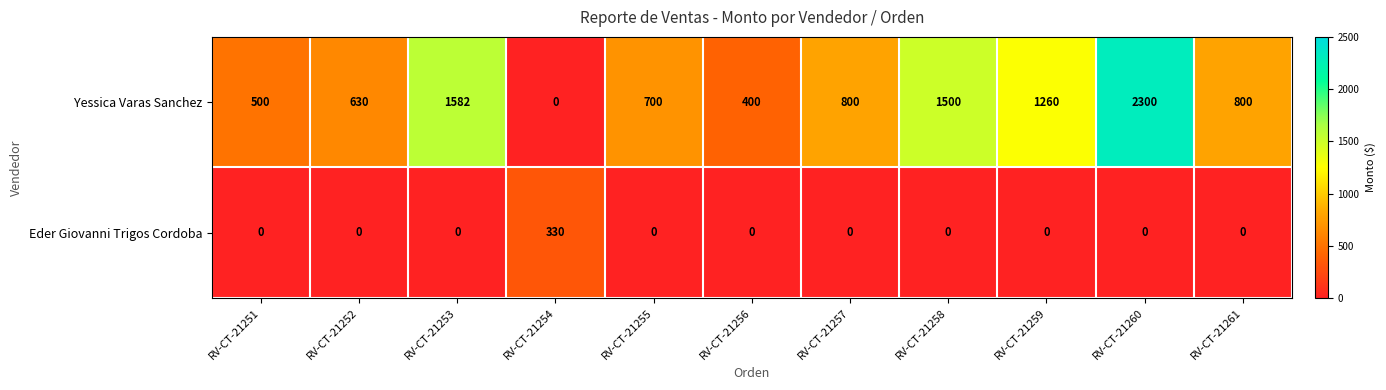

Count the number of data series in this chart.

2